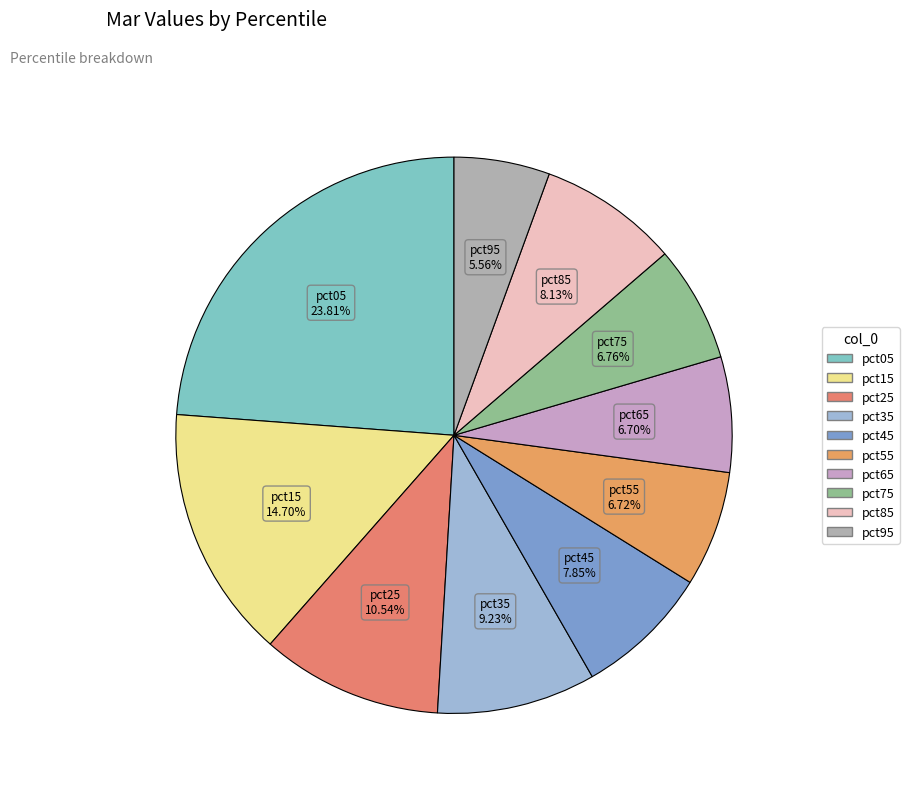

Is there any slice that represents more than half of the pie?

No